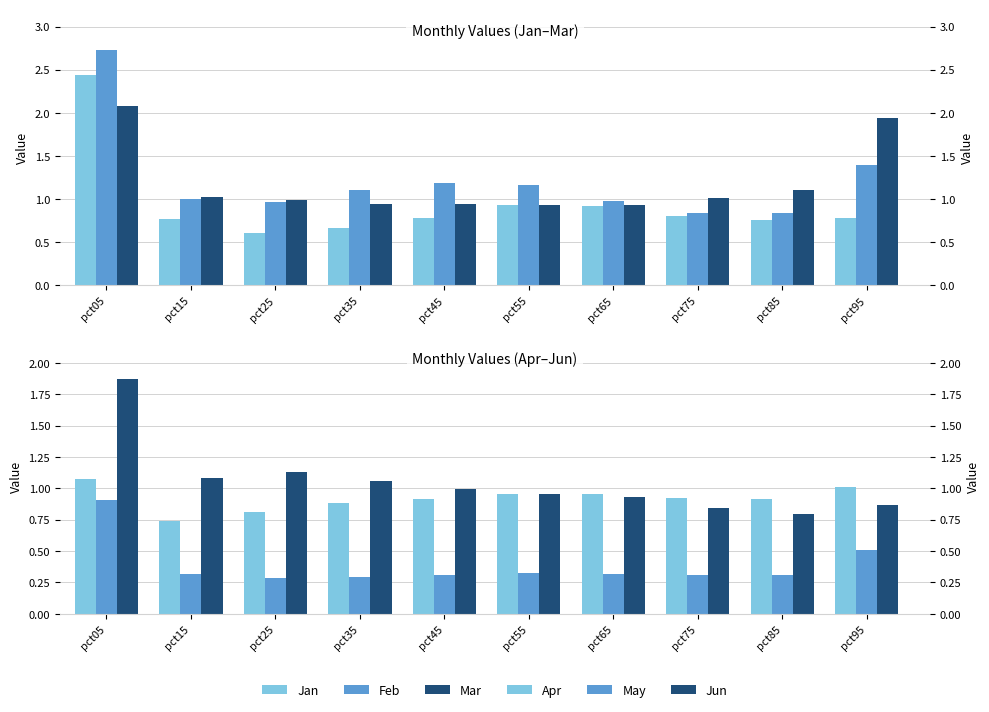

Reading left to right, list all the values displayed in this chart.

Jan: pct05=2.4	pct15=0.8	pct25=0.6	pct35=0.7	pct45=0.8	pct55=0.9	pct65=0.9	pct75=0.8	pct85=0.8	pct95=0.8
Feb: pct05=2.7	pct15=1.0	pct25=1.0	pct35=1.1	pct45=1.2	pct55=1.2	pct65=1.0	pct75=0.8	pct85=0.8	pct95=1.4
Mar: pct05=2.1	pct15=1.0	pct25=1.0	pct35=0.9	pct45=0.9	pct55=0.9	pct65=0.9	pct75=1.0	pct85=1.1	pct95=1.9
Apr: pct05=1.1	pct15=0.7	pct25=0.8	pct35=0.9	pct45=0.9	pct55=1.0	pct65=1.0	pct75=0.9	pct85=0.9	pct95=1.0
May: pct05=0.9	pct15=0.3	pct25=0.3	pct35=0.3	pct45=0.3	pct55=0.3	pct65=0.3	pct75=0.3	pct85=0.3	pct95=0.5
Jun: pct05=1.9	pct15=1.1	pct25=1.1	pct35=1.1	pct45=1.0	pct55=1.0	pct65=0.9	pct75=0.8	pct85=0.8	pct95=0.9